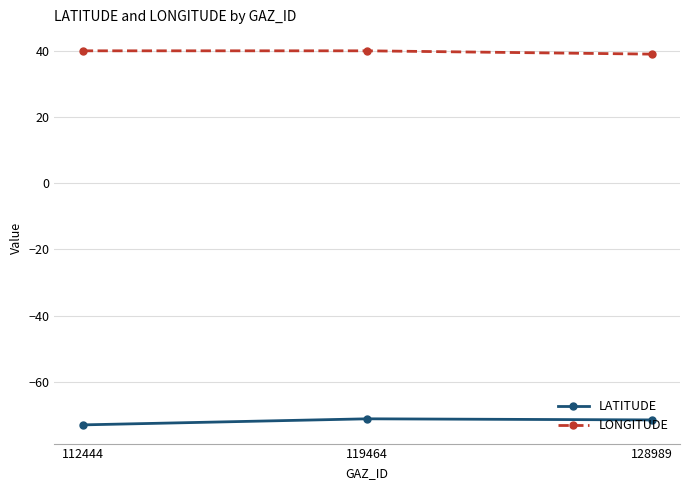

What is the difference between the maximum and minimum values in the LATITUDE series?

1.8